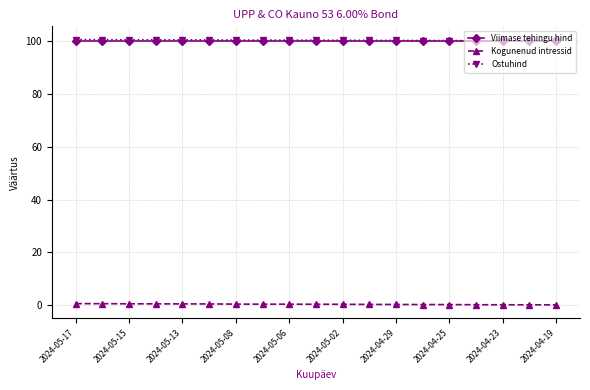

What is the value of the Viimase tehingu hind point at the 18th from the left?

99.9